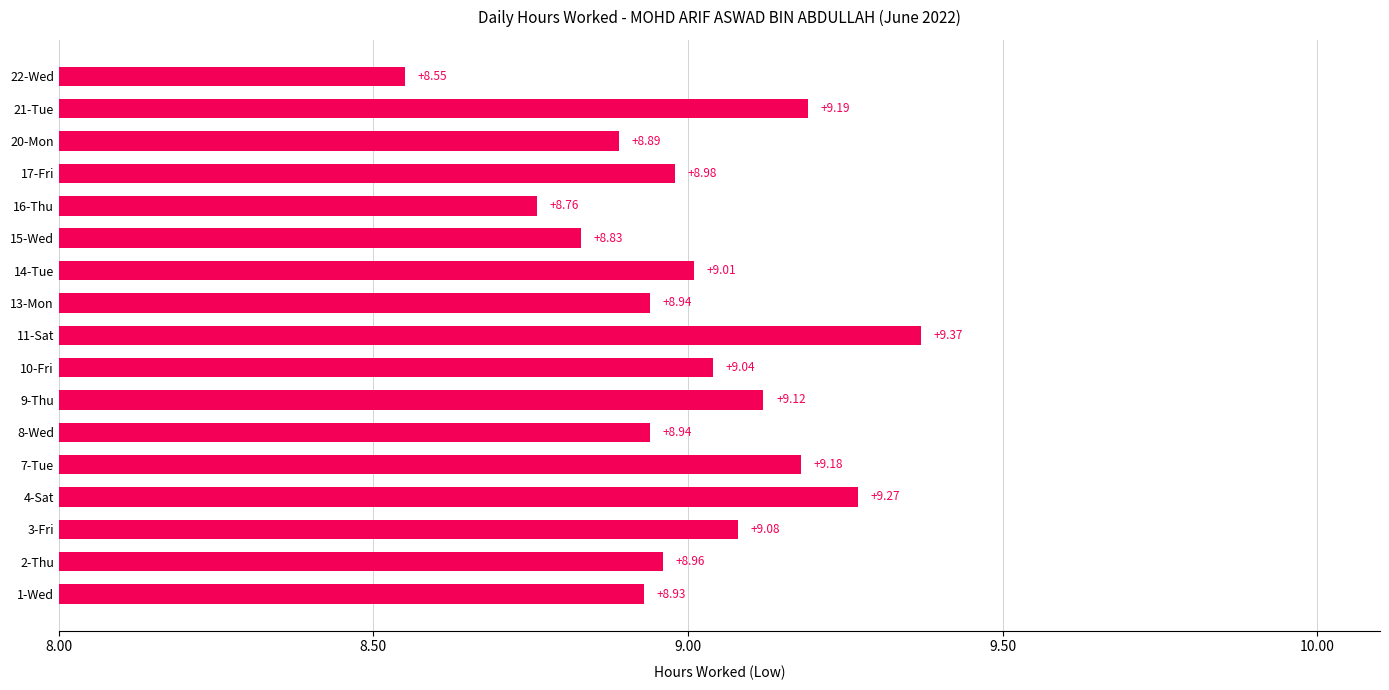

Are the bars grouped side by side (vs. stacked)?

No